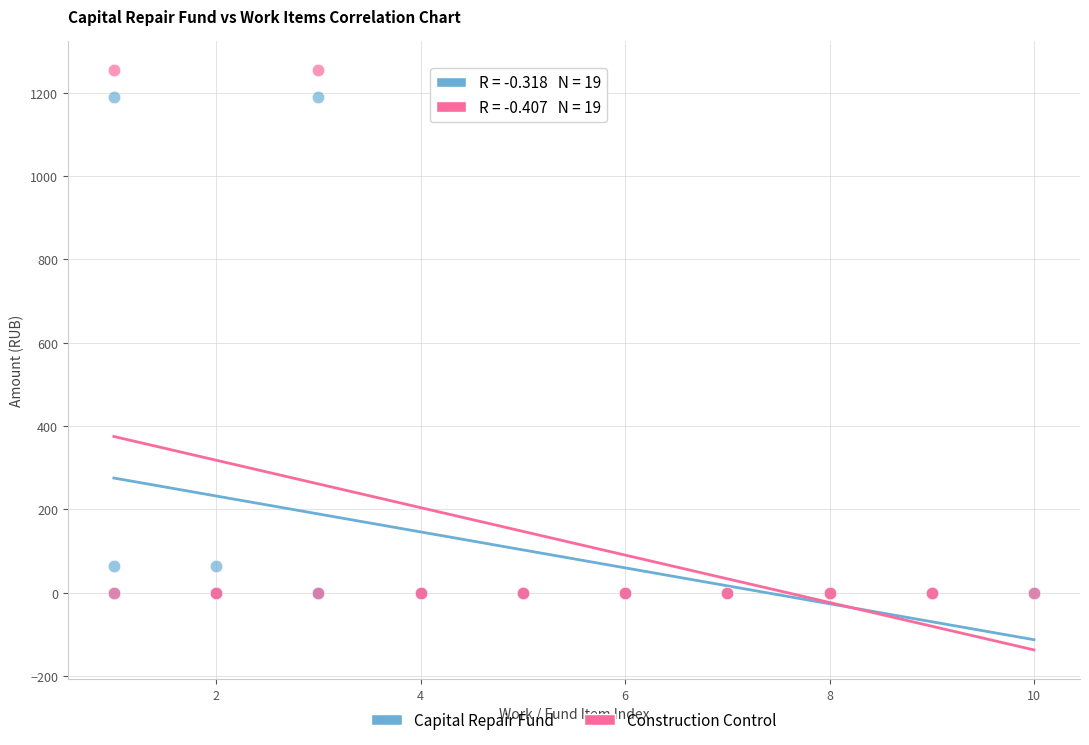

Which series has the widest spread of Y values?

Construction Control